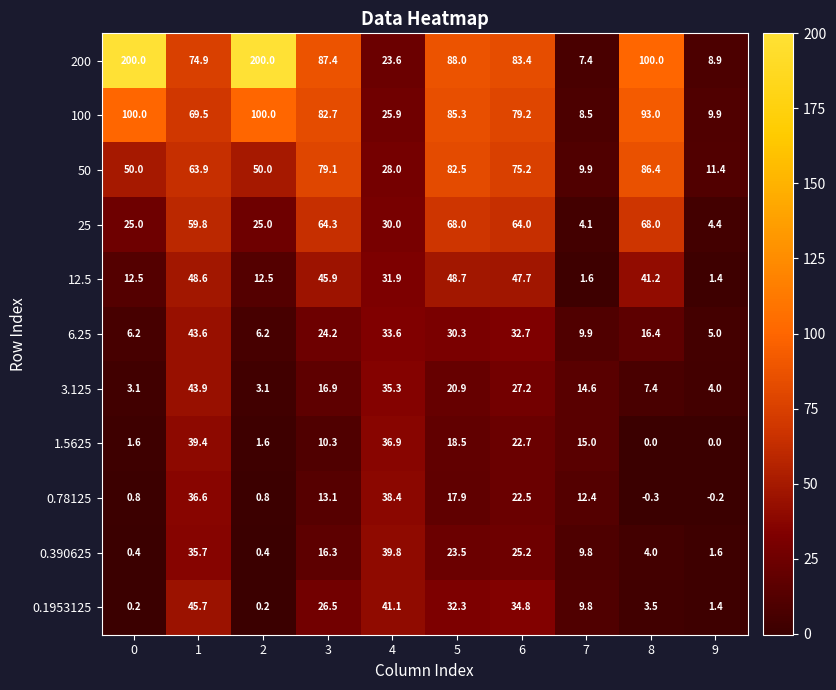

True or false: 50 has a value of 60.5 at 8.

False